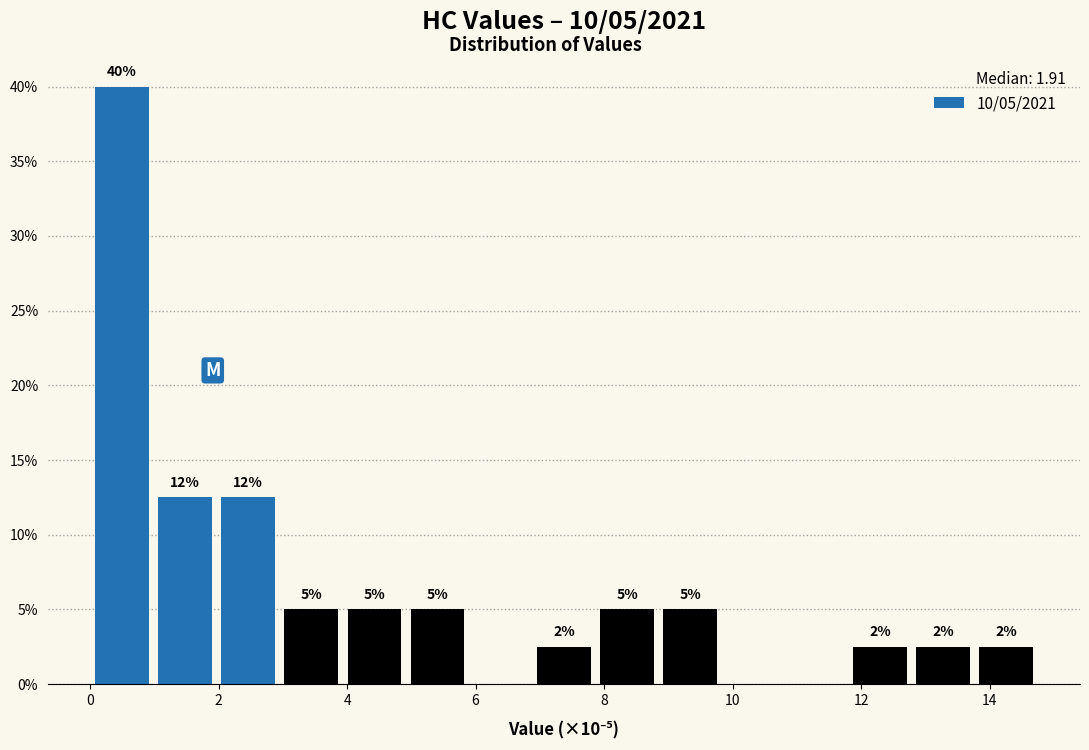

Which range on the x-axis has the tallest bar?

0.0 to 1.0